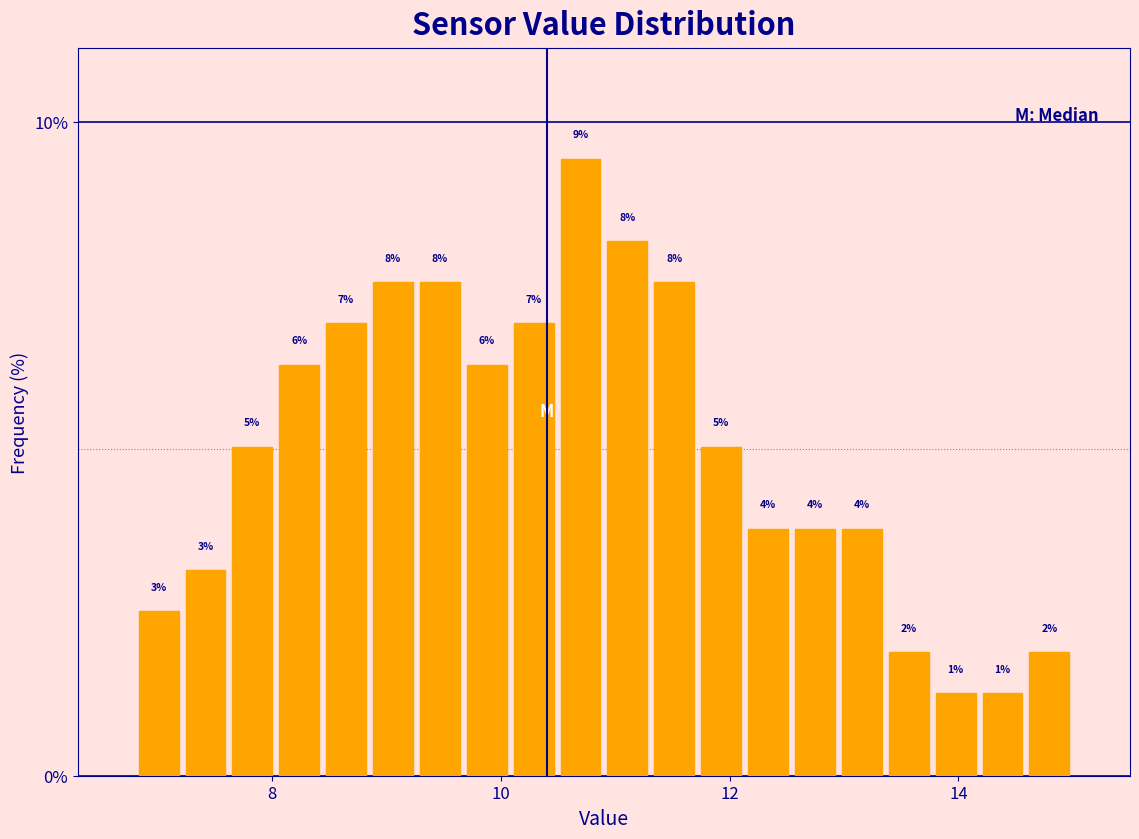

Read against the x-axis, roughly where is the centre of the tallest bar?

10.6